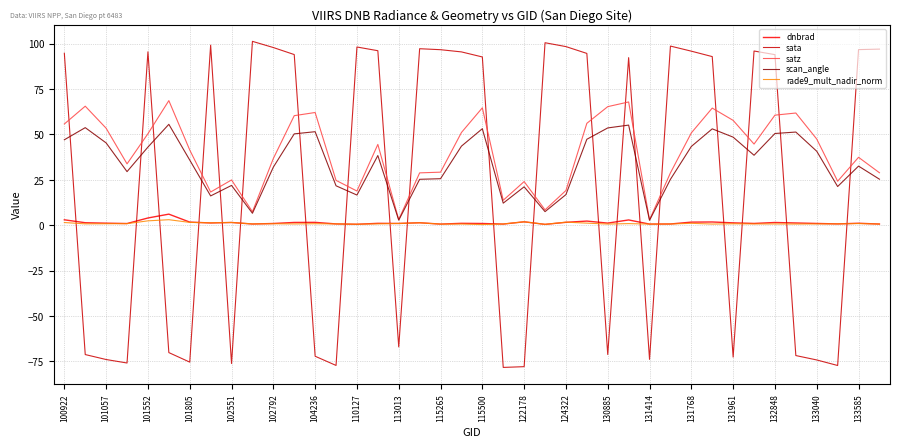

Which series has the largest range (max minus min)?

sata